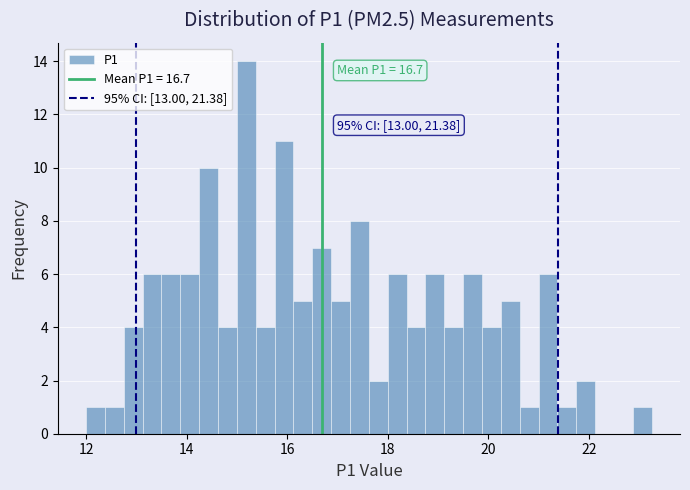

Around what value on the x-axis is the tallest bar? Give the approximate position of its centre, as read against the axis.

15.2